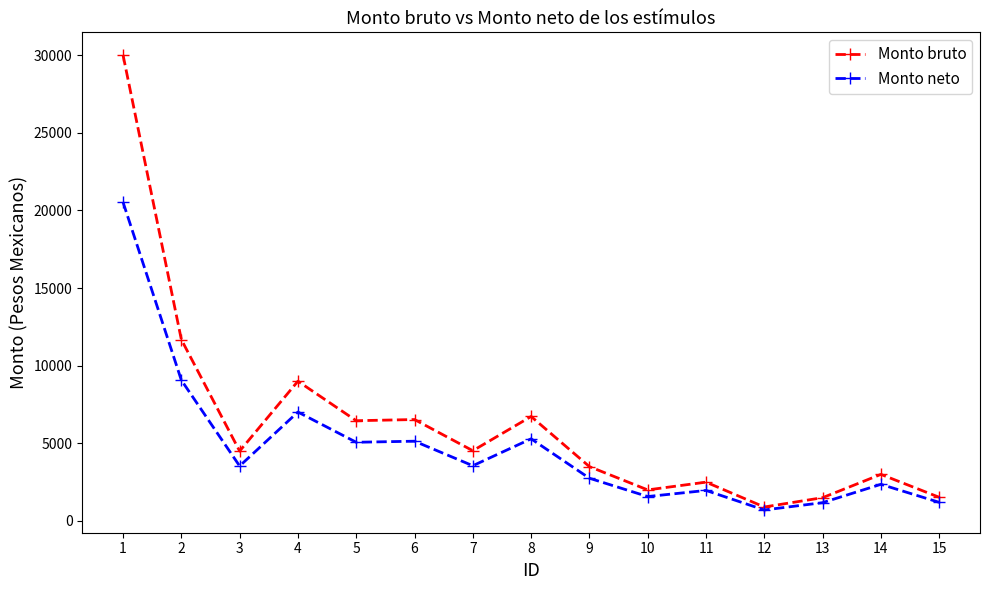

Which category has the highest value across all series?

1